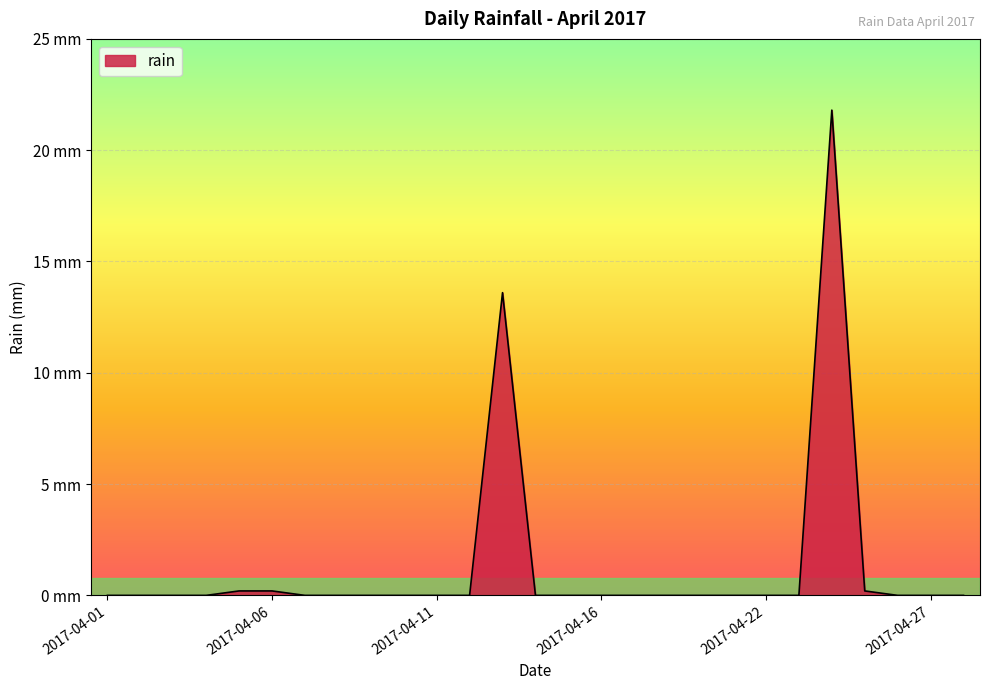

Reading left to right, what are all the values shown in this chart?

0.0	0.0	0.0	0.0	0.2	0.2	0.0	0.0	0.0	0.0	0.0	0.0	13.6	0.0	0.0	0.0	0.0	0.0	0.0	0.0	0.0	0.0	21.8	0.2	0.0	0.0	0.0